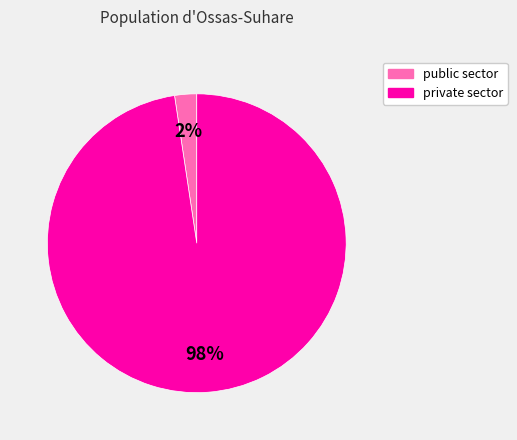

Which slice represents more than half of the pie?

private sector